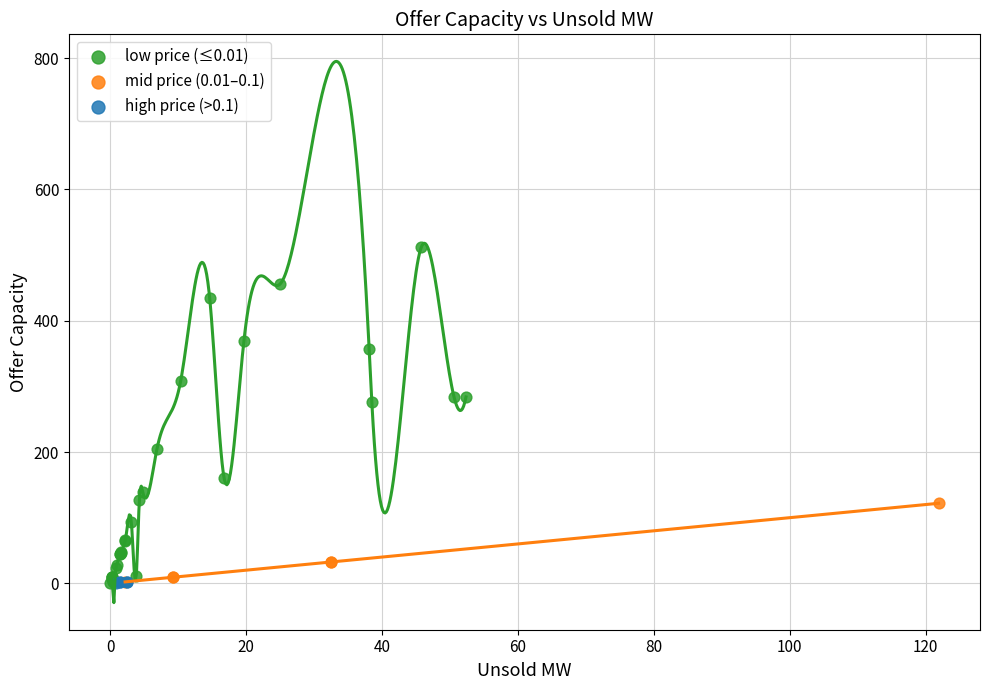

Which series contains the highest Y value?

low price (≤0.01)